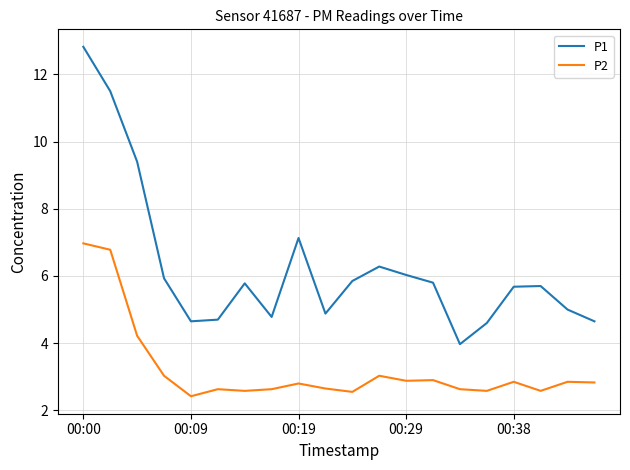

True or false: P1 and P2 intersect in this chart.

False